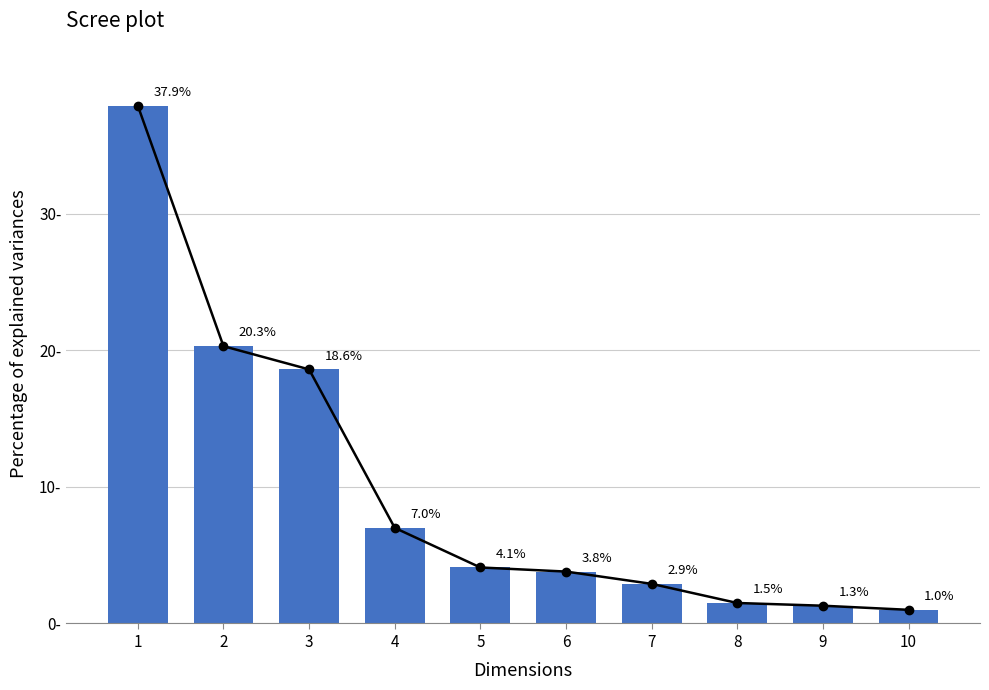

True or false: the data shows 7.0 at 4.

True